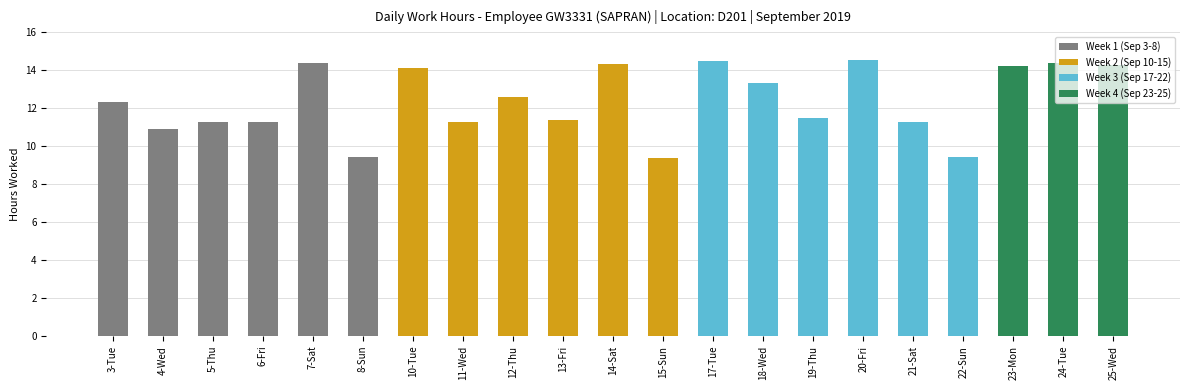

What is the ratio of the value at 6-Fri to the value at 23-Mon?

0.8